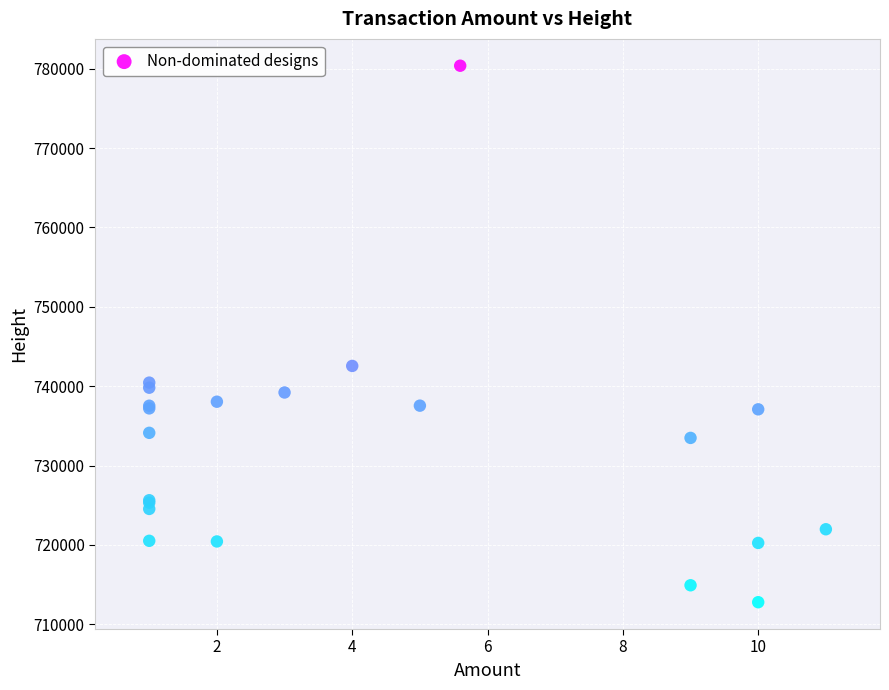

What Y value in the scatter plot is closest to 746583?

742556